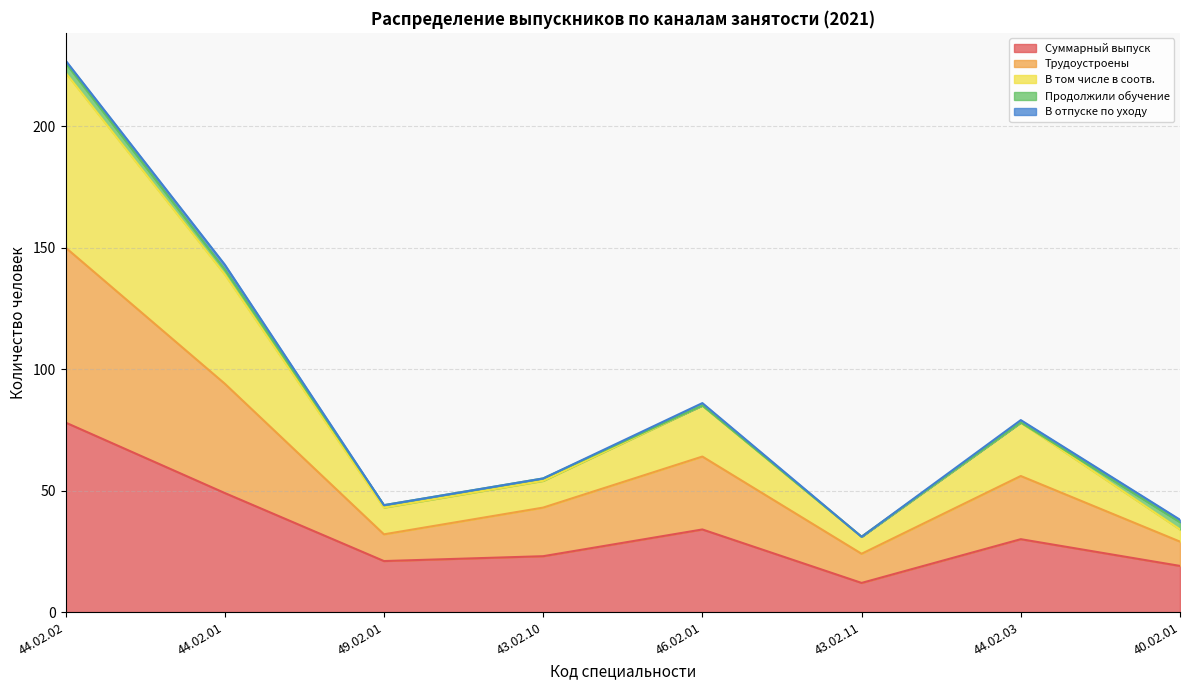

True or false: Суммарный выпуск and Трудоустроены intersect in this chart.

False